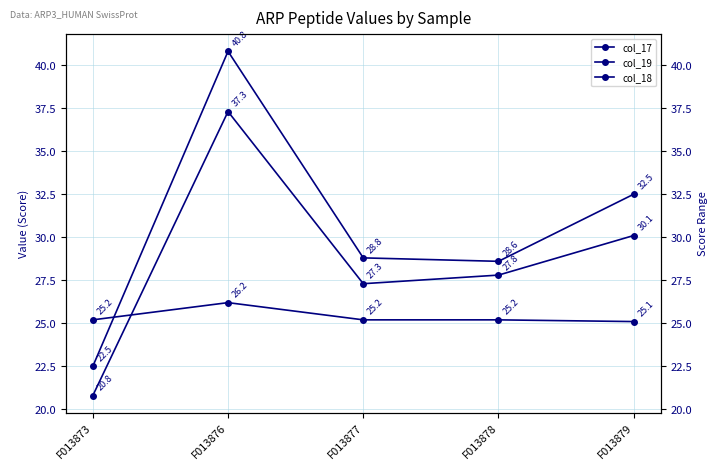

Reading left to right, transcribe all the data shown in this chart.

col_17: F013873=22.5	F013876=40.8	F013877=28.8	F013878=28.6	F013879=32.5
col_19: F013873=25.2	F013876=26.2	F013877=25.2	F013878=25.2	F013879=25.1
col_18: F013873=20.8	F013876=37.3	F013877=27.3	F013878=27.8	F013879=30.1